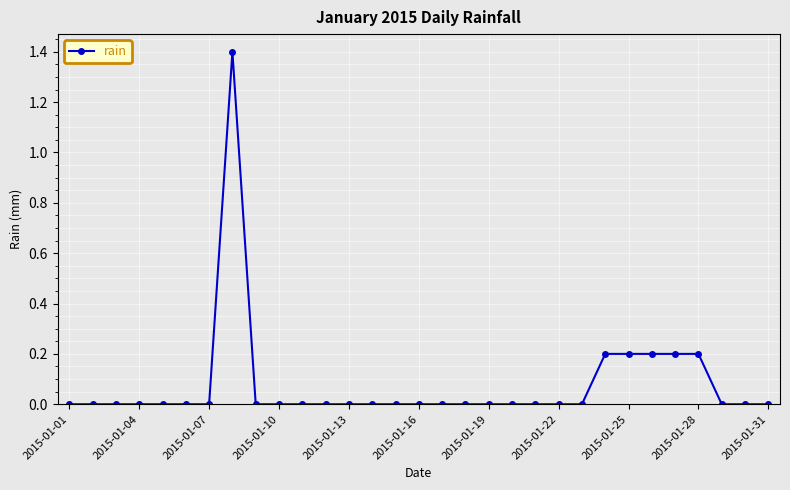

What is the value of the 27th point from the left?

0.2